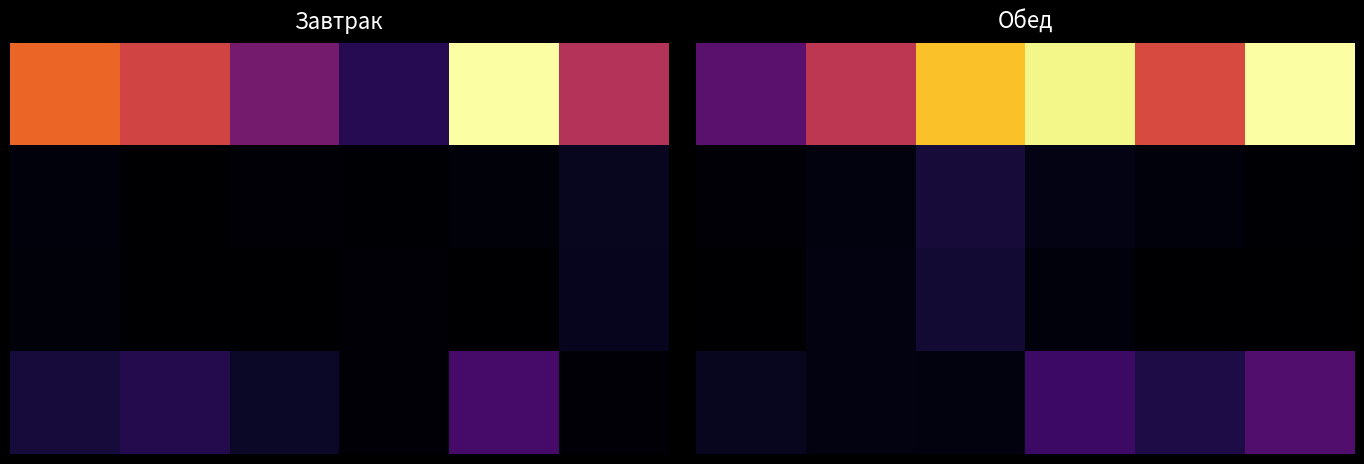

The 2.0 series shows 0.0 at 1. True or false?

True